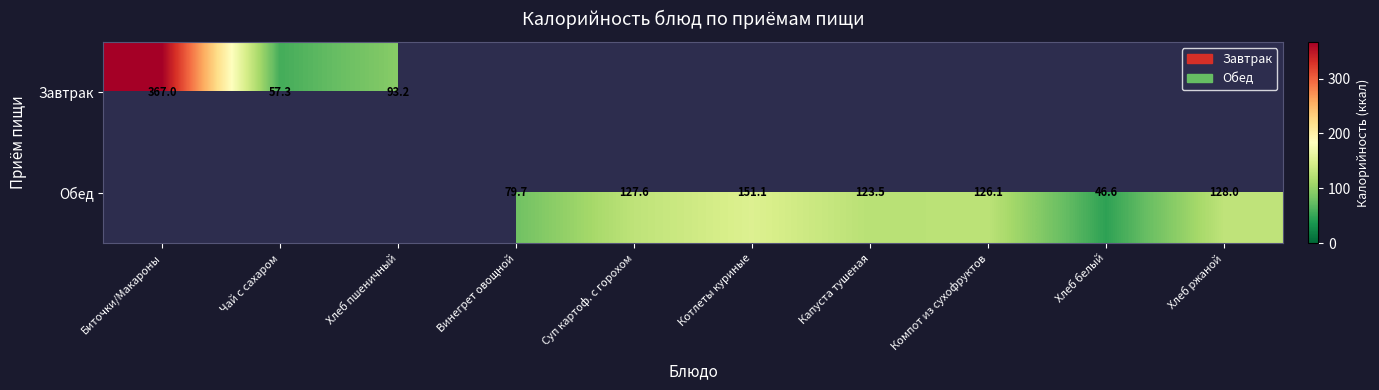

Which series changed the most between Винегрет овощной and Котлеты куриные?

Обед